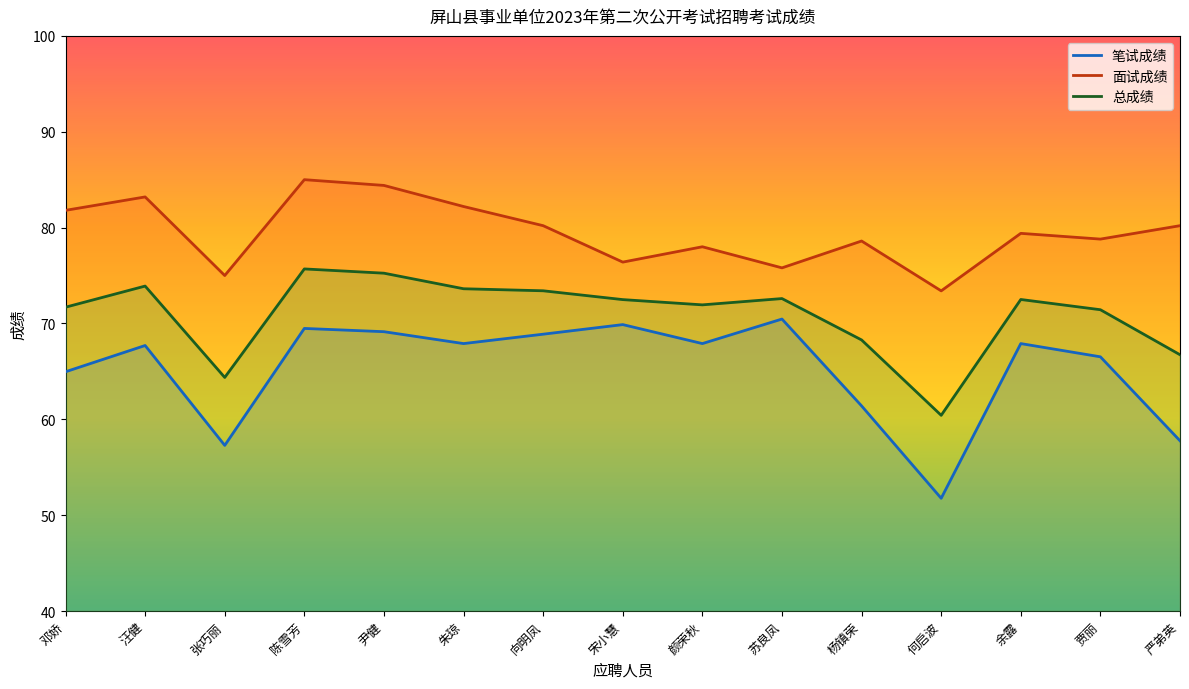

At which category is the sum across all series the highest?

陈雪芳